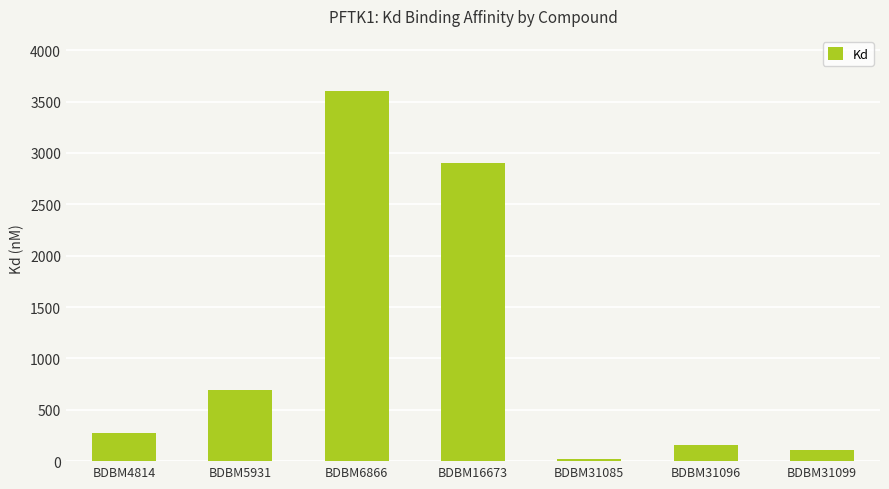

True or false: the data shows 2900 at BDBM16673.

True